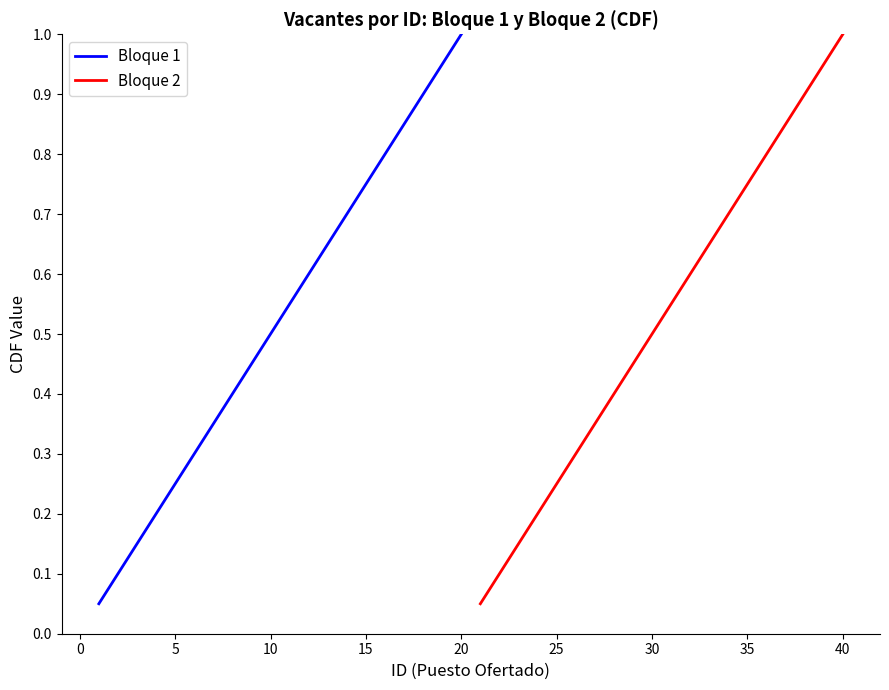

What is the difference between the maximum and minimum values in the Bloque 2 series?

0.9